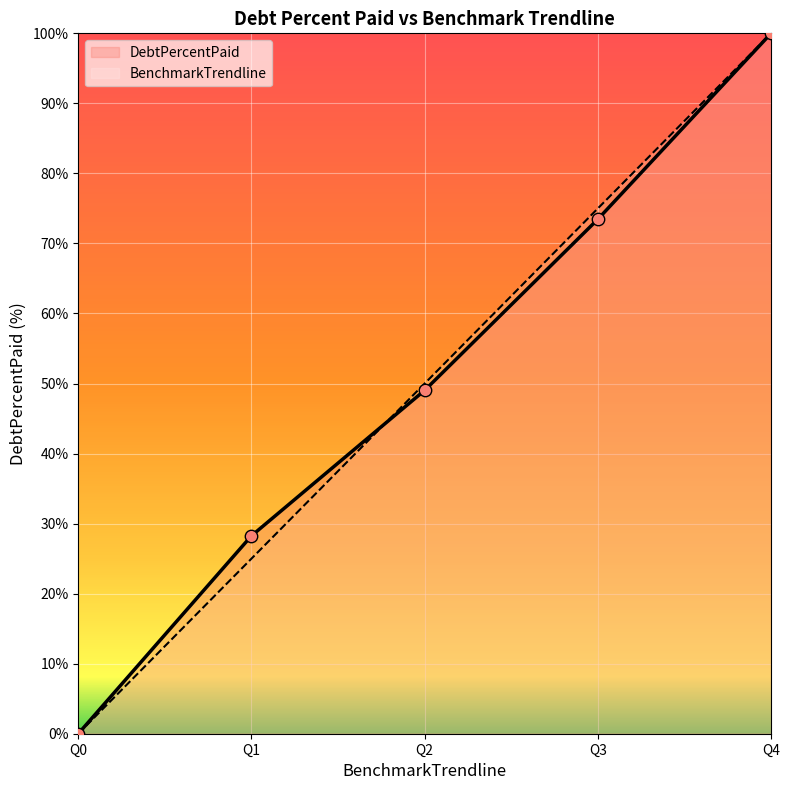

At which category is the sum across all series the highest?

Q4